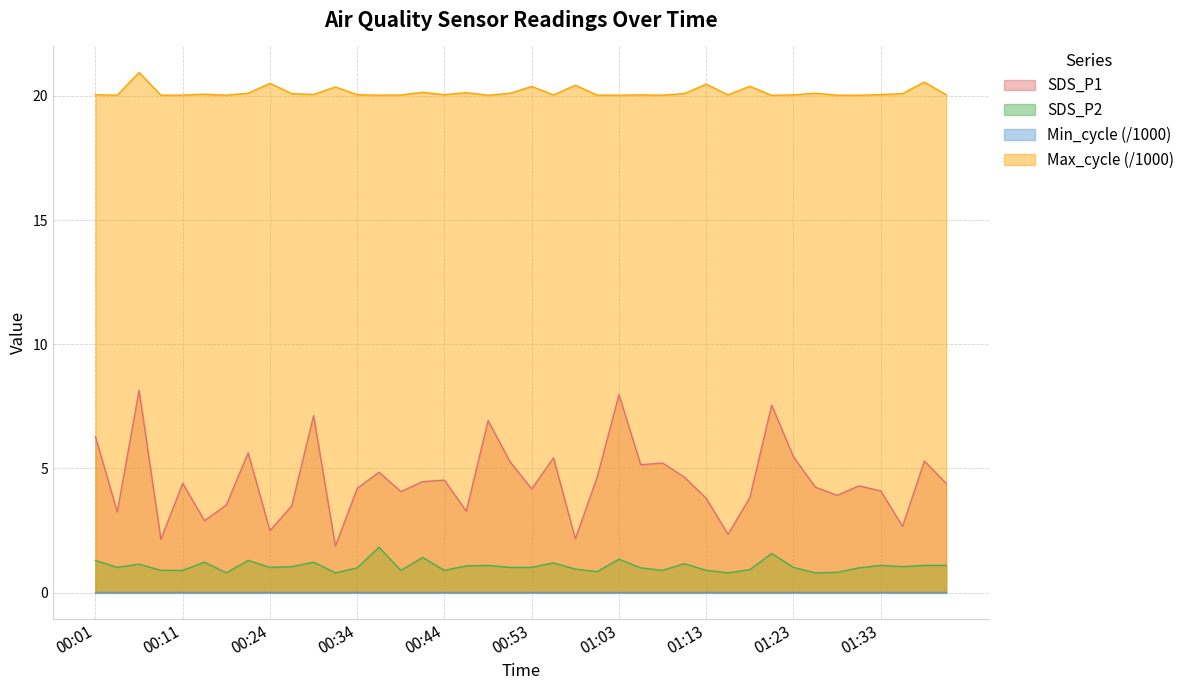

True or false: SDS_P1 and SDS_P2 intersect in this chart.

False